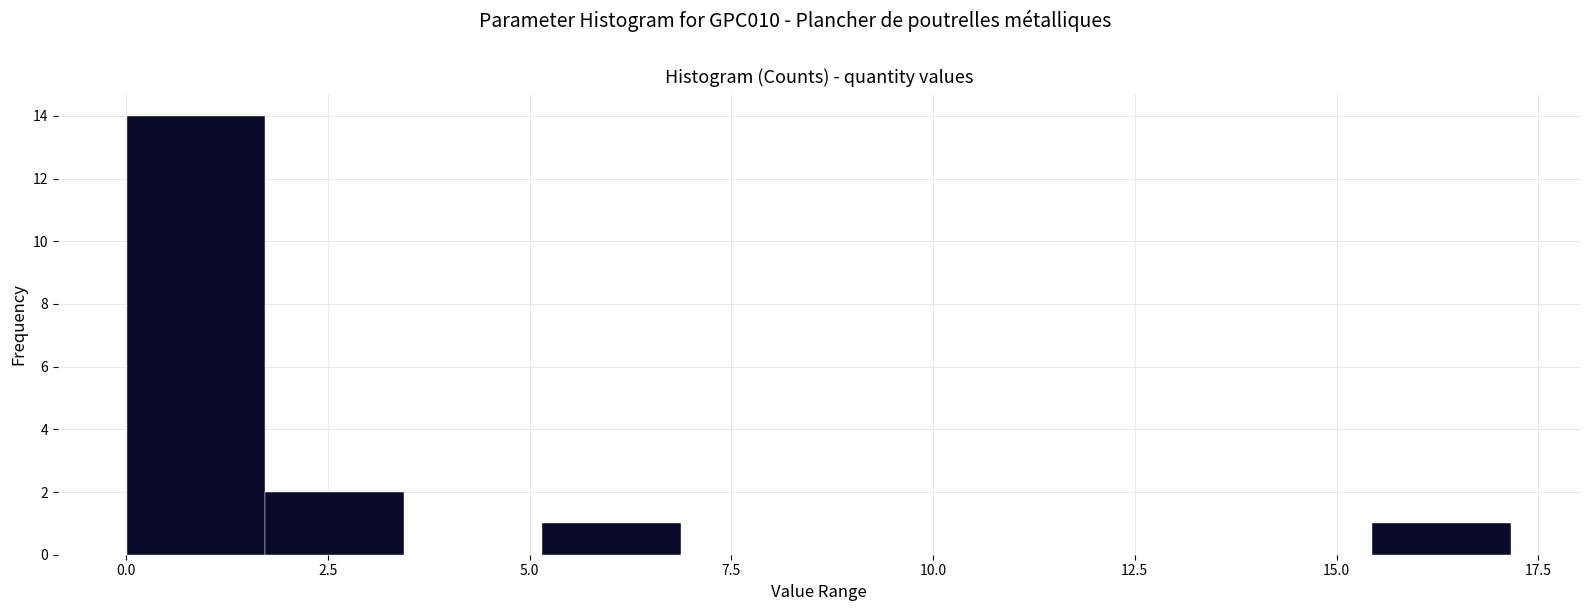

Read against the x-axis, roughly where is the centre of the tallest bar?

1.0